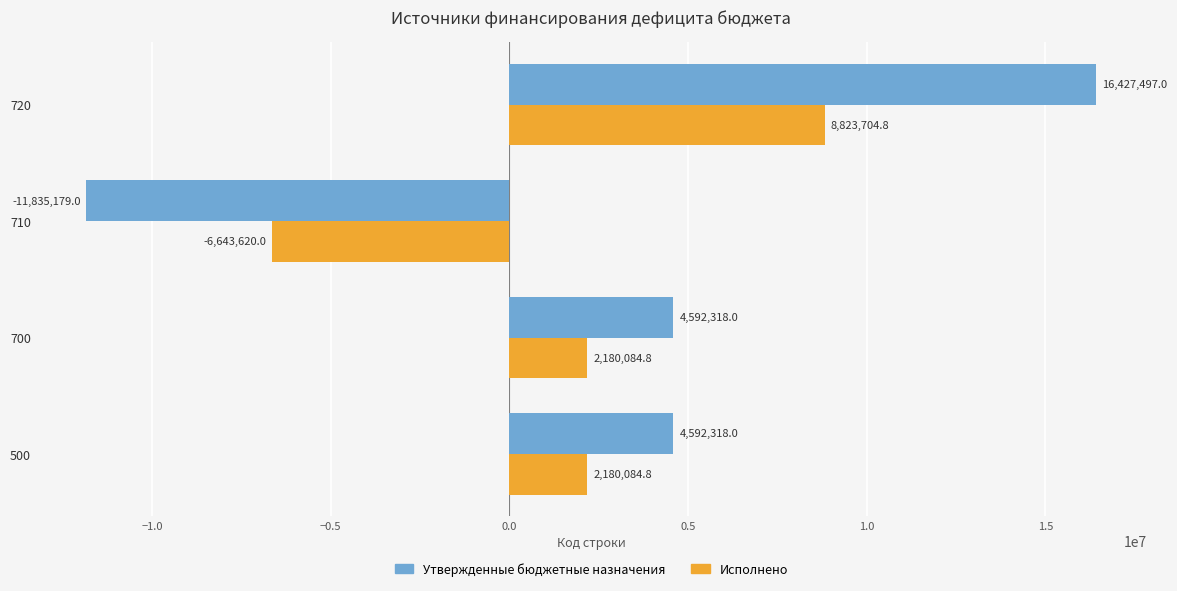

What is the minimum value for Исполнено?

-6643620.0